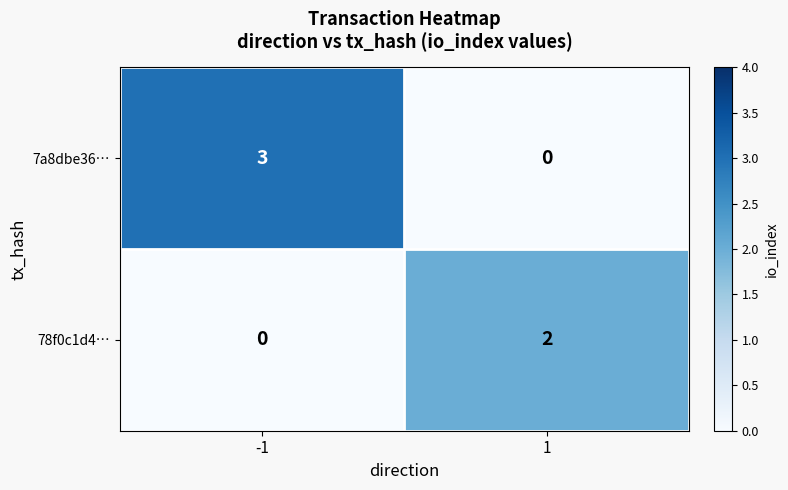

What is the total value across all series at -1?

3